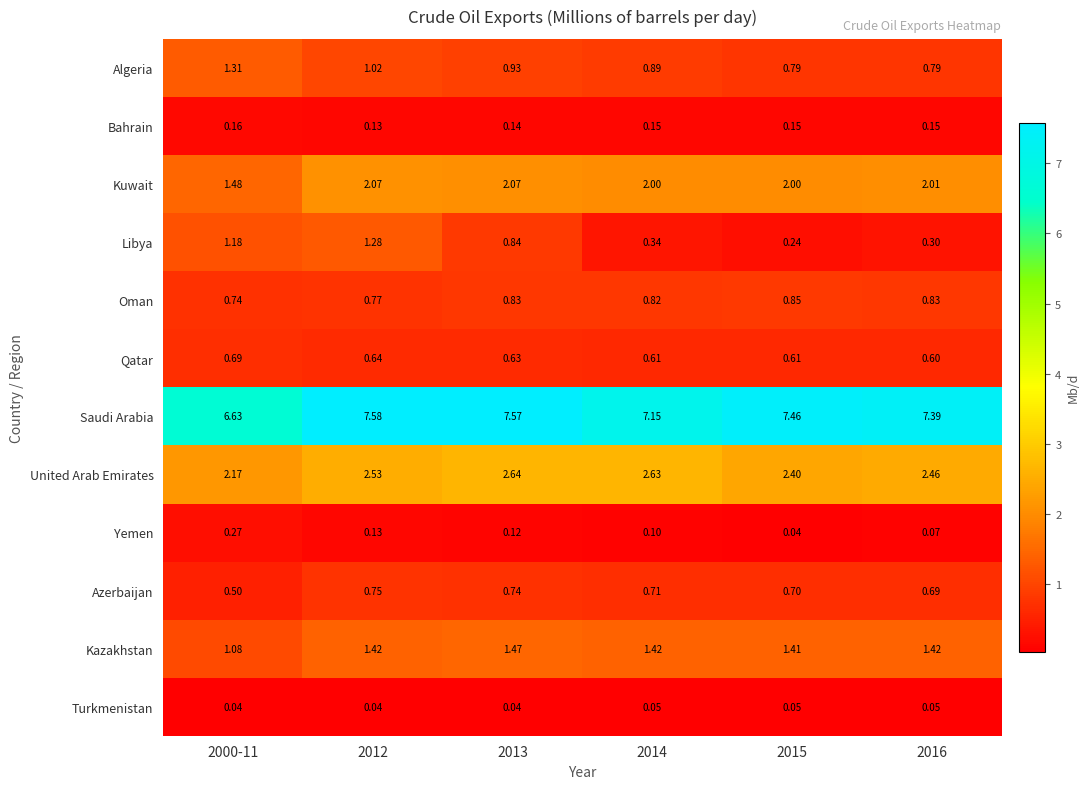

Which series changed the most between 2012 and 2016?

Libya